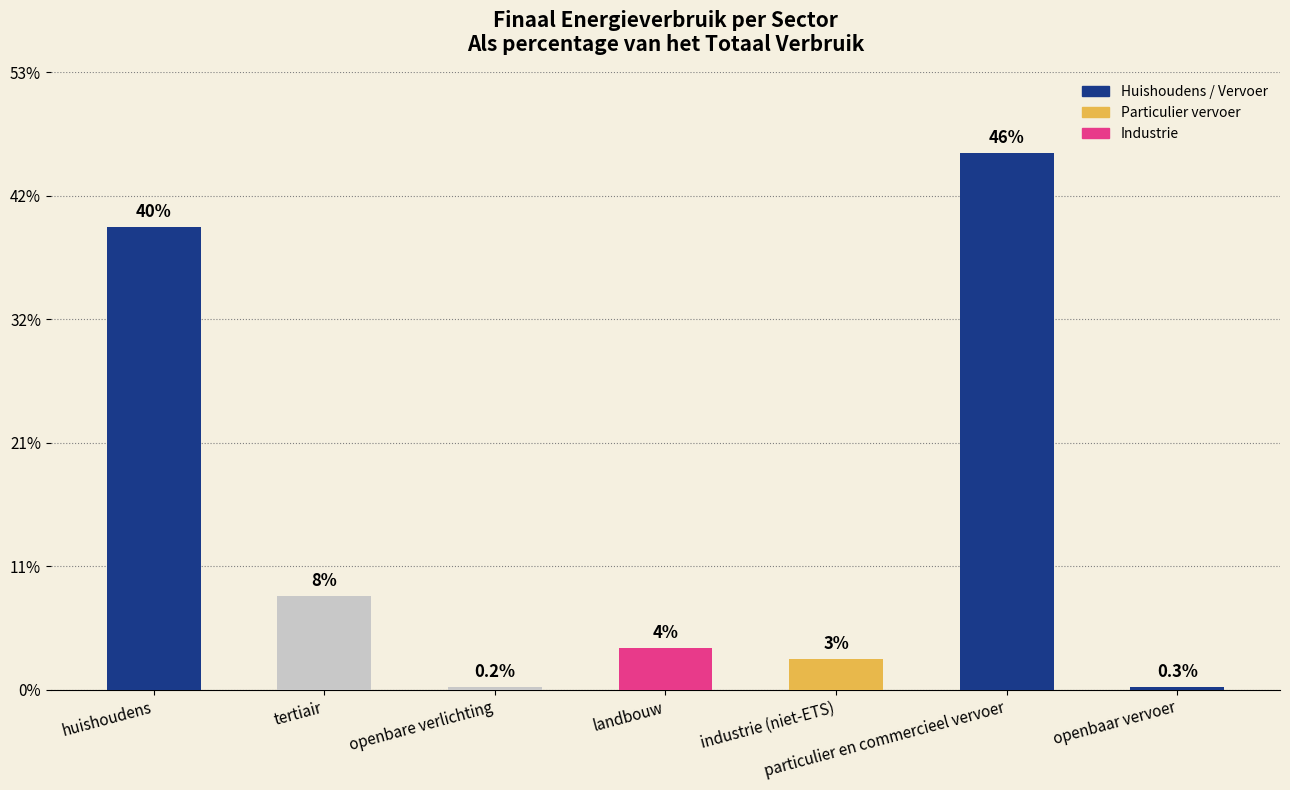

What is the change in value from openbare verlichting to openbaar vervoer?

+143.2